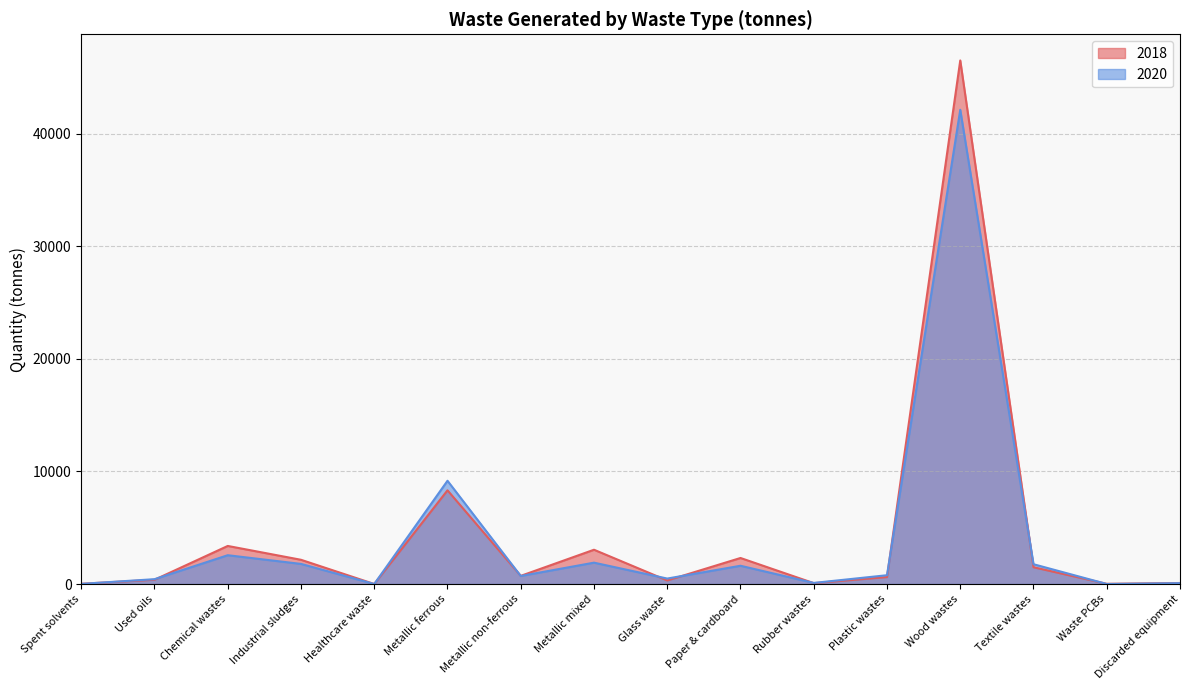

Which has a higher value, Metallic mixed or Discarded equipment?

Metallic mixed